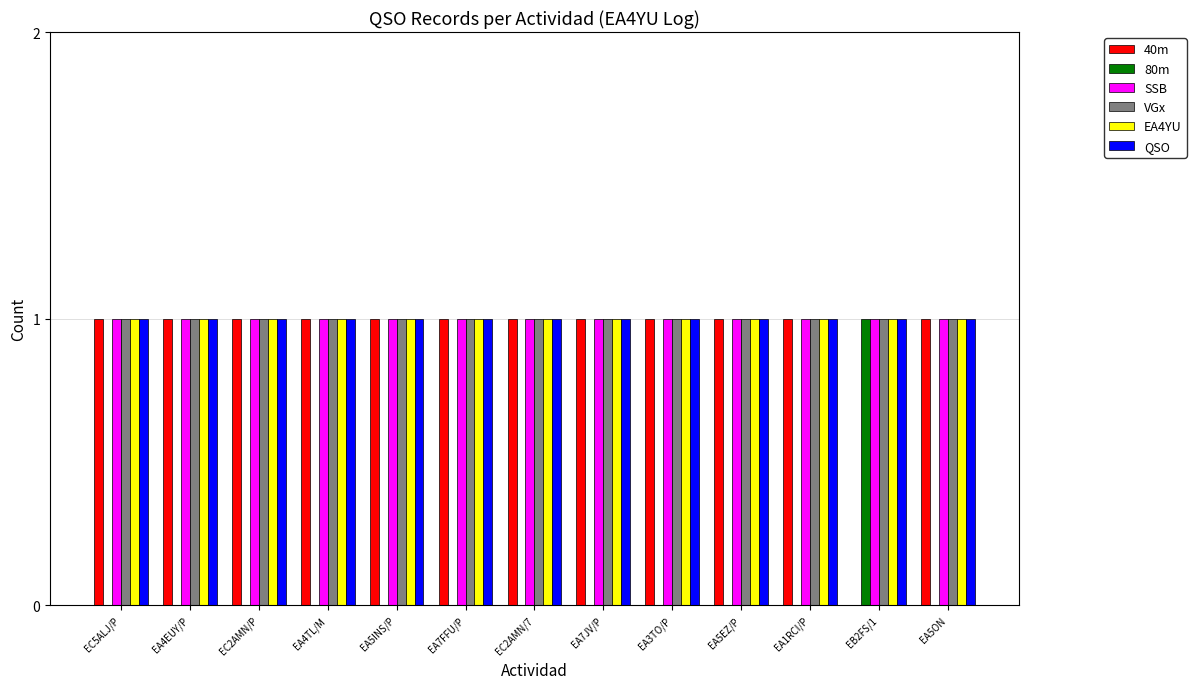

The VGx series shows 1 at EC2AMN/P. True or false?

True